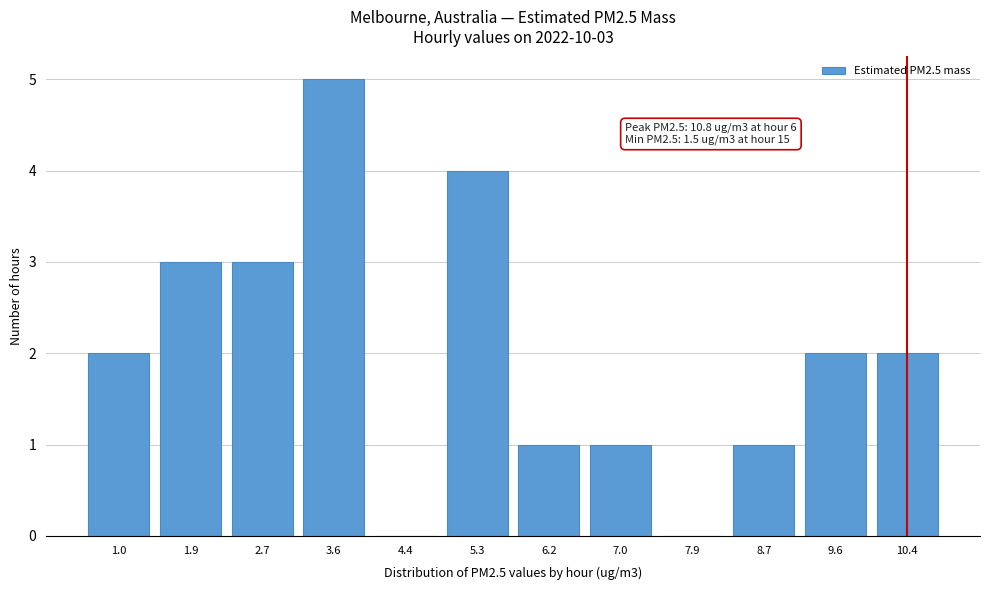

Reading left to right, transcribe all the data shown in this chart.

1.0=2	1.9=3	2.7=3	3.6=5	4.4=0	5.3=4	6.2=1	7.0=1	7.9=0	8.7=1	9.6=2	10.4=2